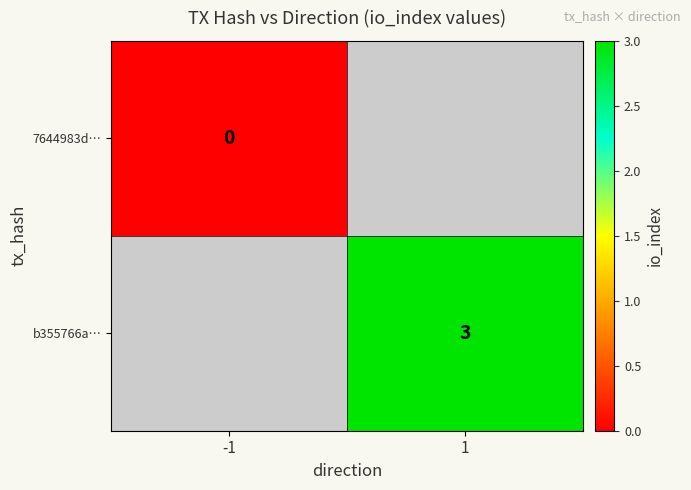

Is the value of 7644983d… at -1 greater than the value of b355766a… at 1?

No